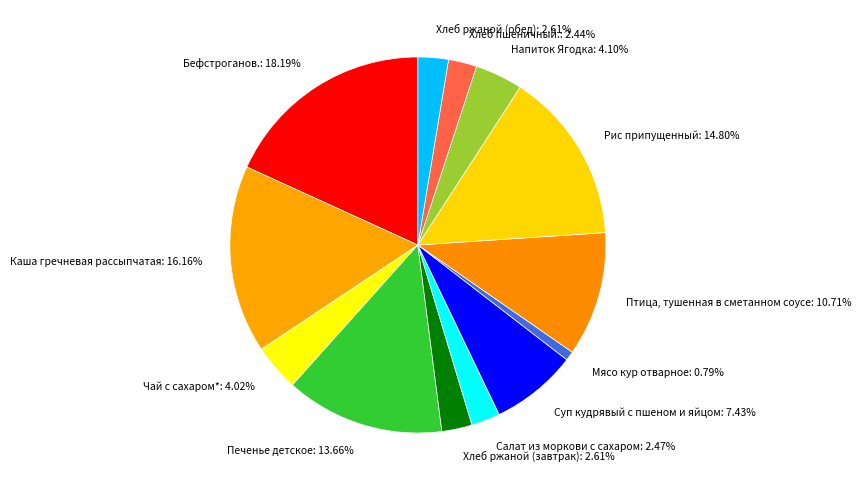

To the nearest percent, what is the difference between the largest and smallest slice percentages?

17%